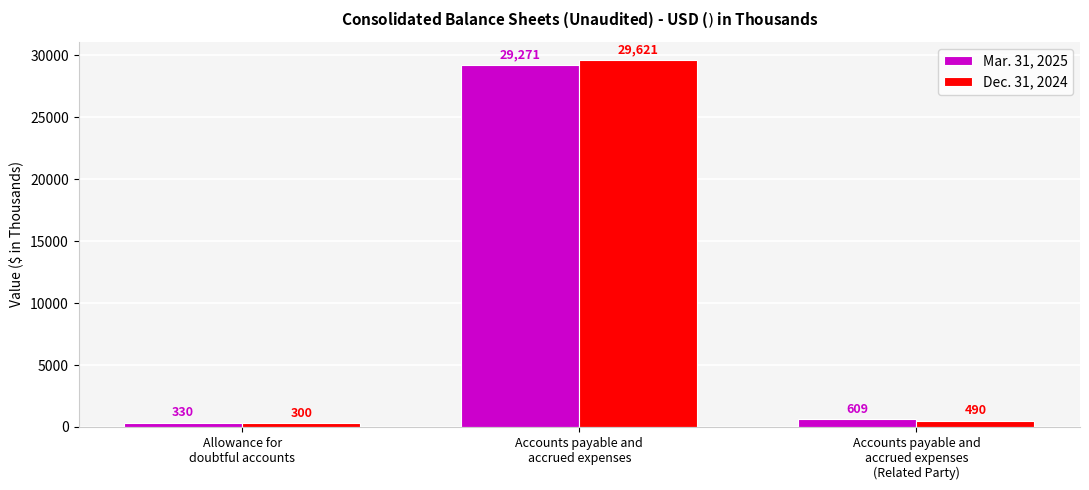

Are the bars grouped side by side (vs. stacked)?

Yes